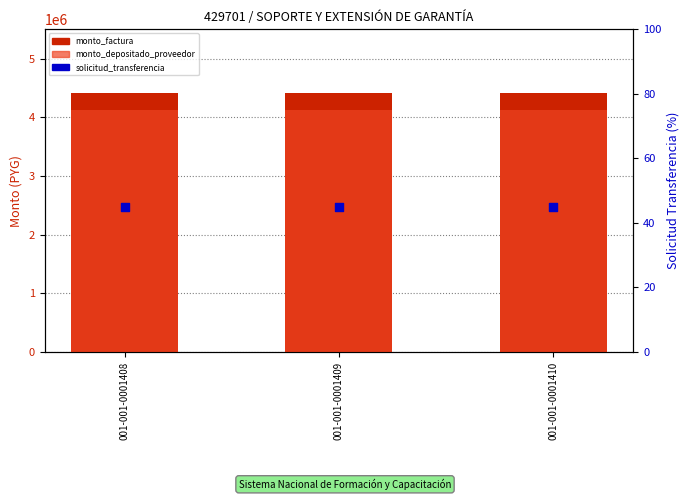

At how many categories does at least one series exceed 2903063?

3